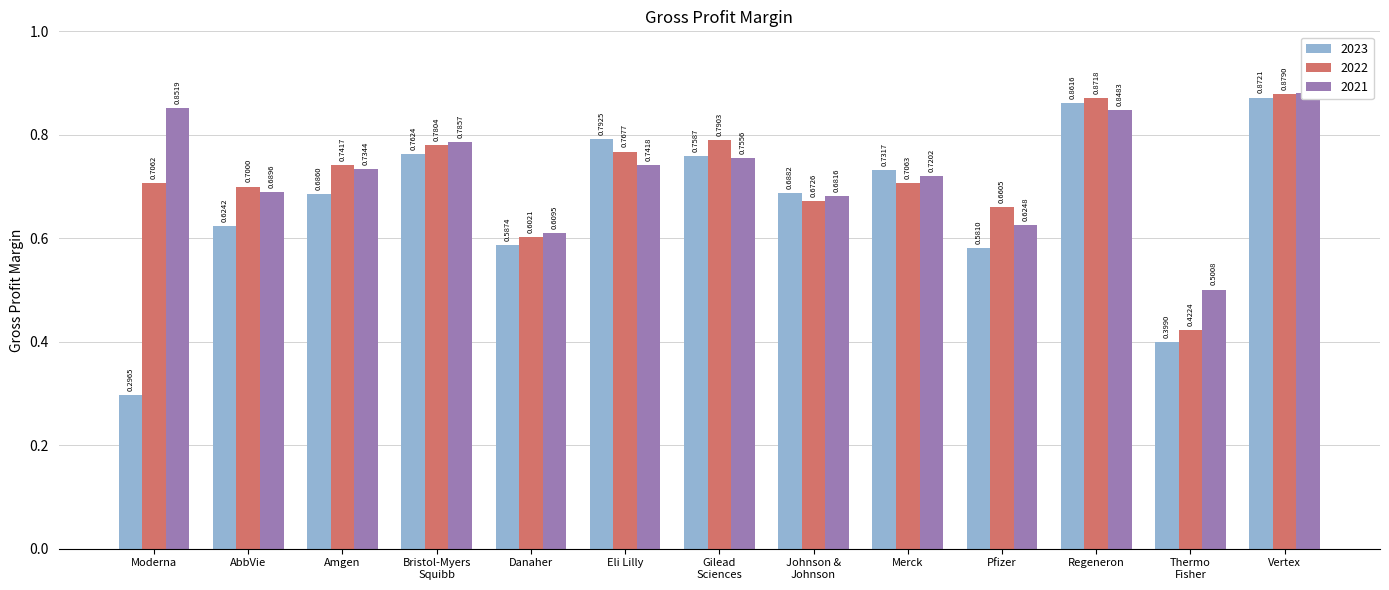

Is it true that 2022 equals 0.7 at Pfizer?

True